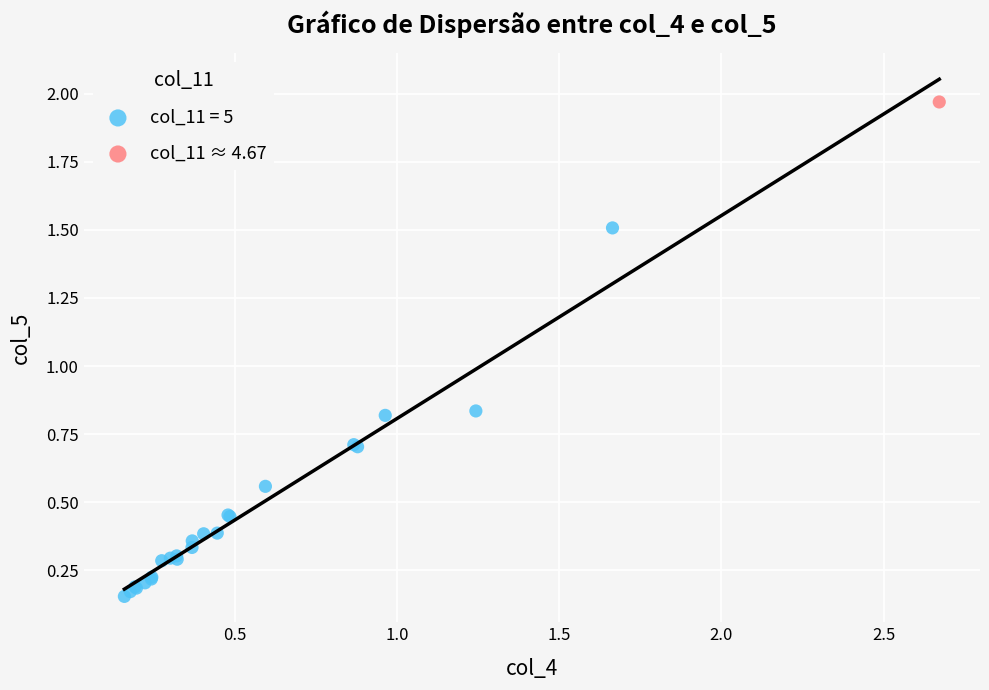

Which series reaches the maximum Y coordinate?

col_11 ≈ 4.67